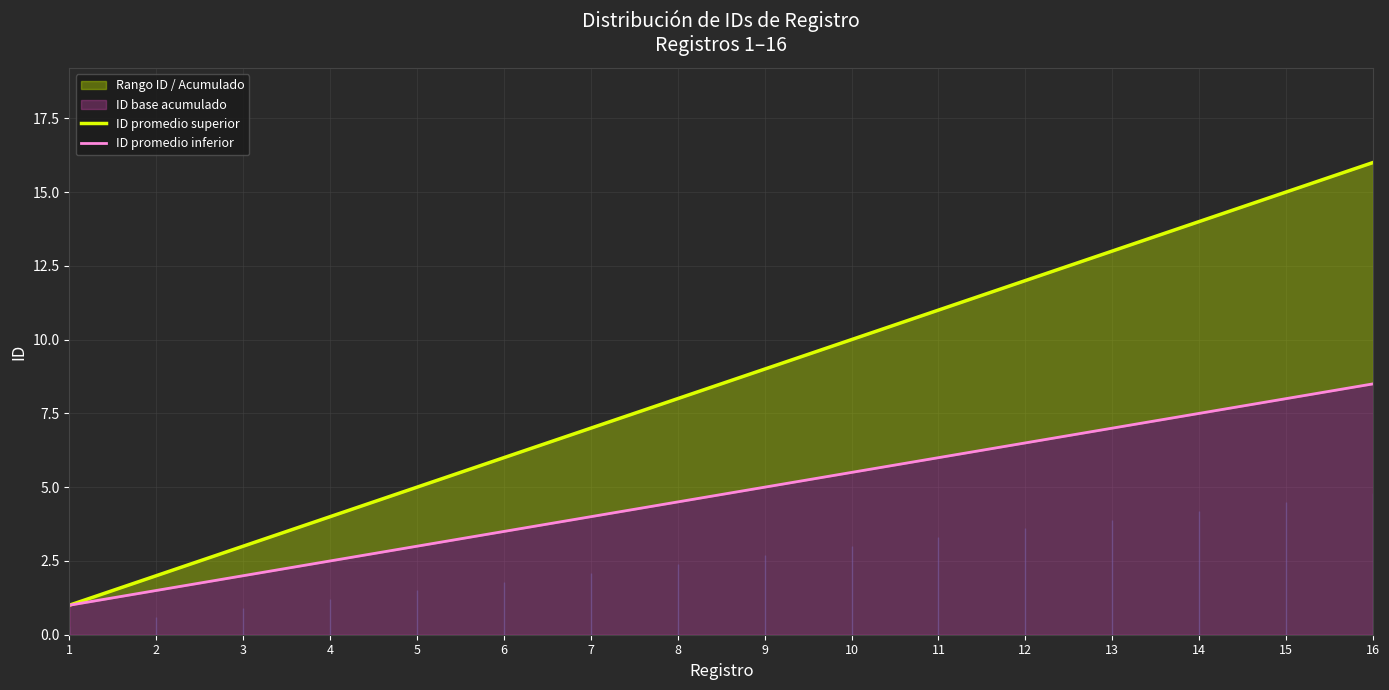

How many data points does each series have?

16